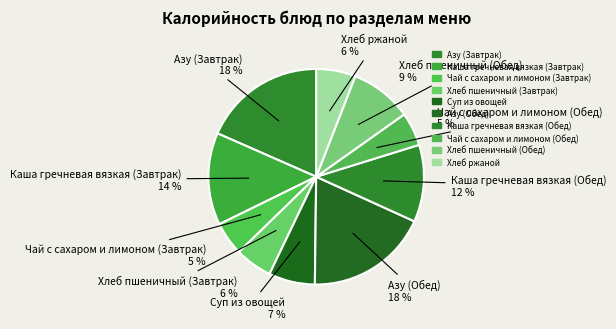

Do Суп из овощей and Каша гречневая вязкая (Завтрак) together represent more than half of the pie?

No